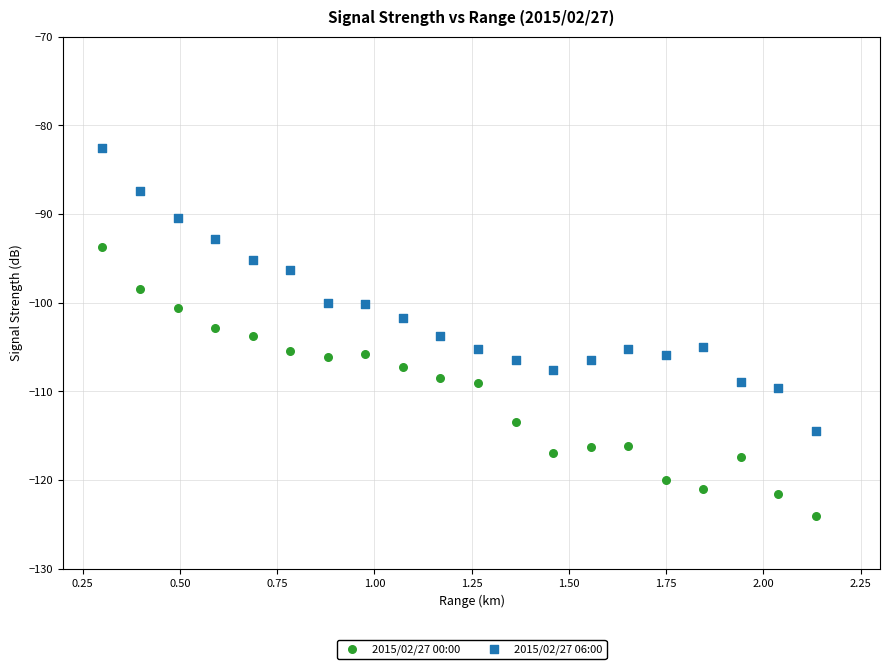

Which series has the largest Y range (max minus min)?

2015/02/27 06:00